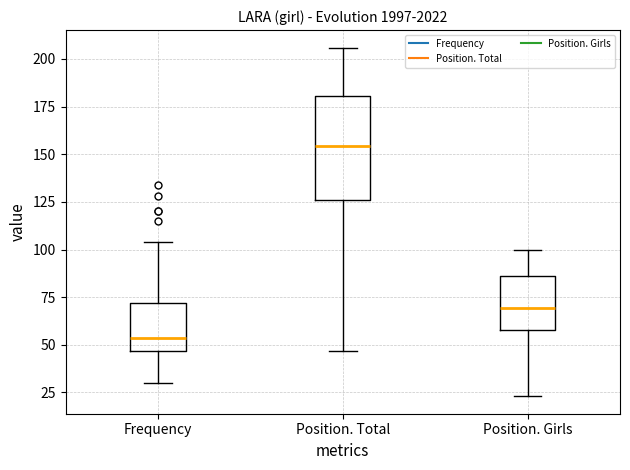

Which box is the tallest, from its lower edge to its upper edge?

Position. Total